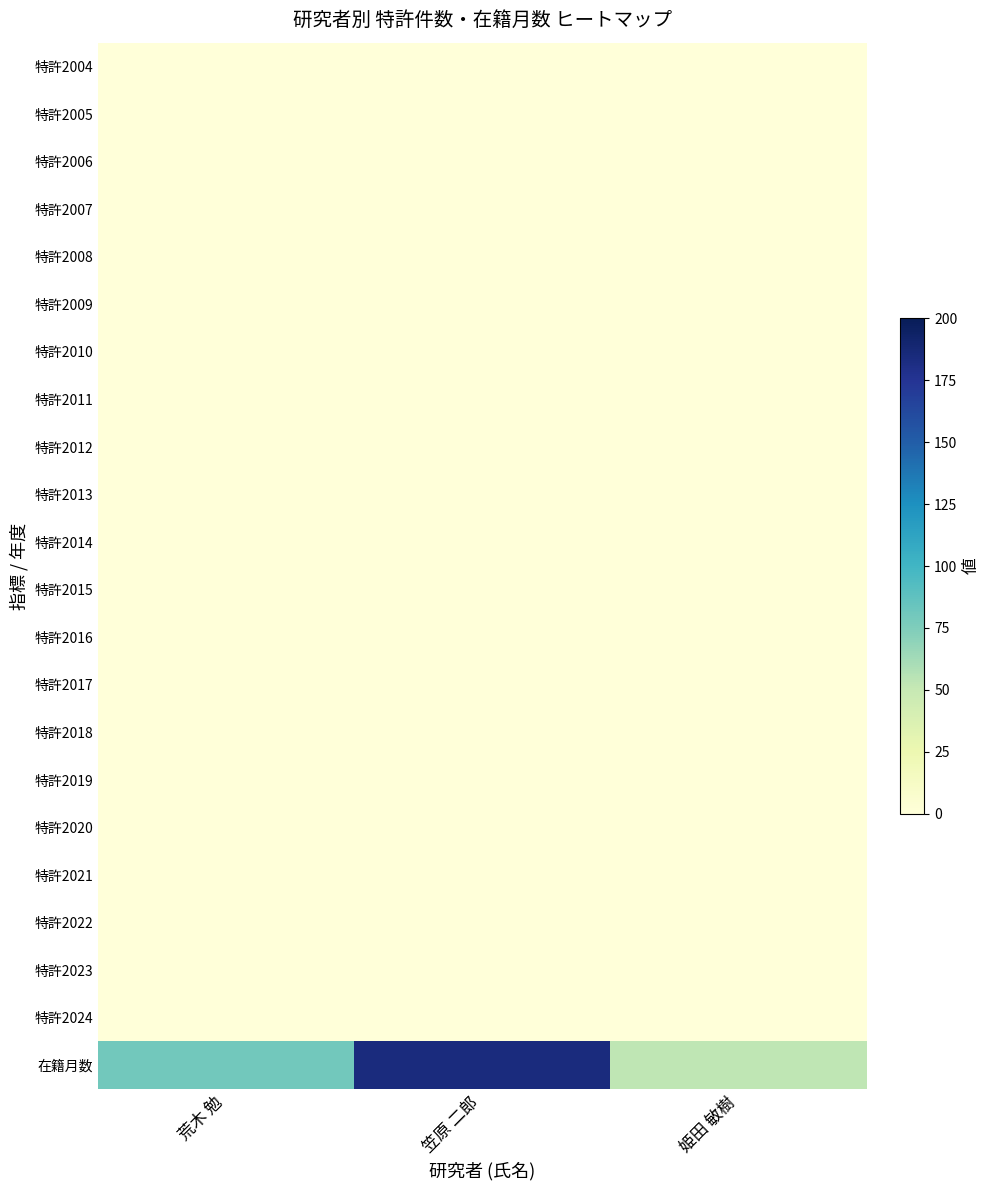

Reading right to left, what are all the values shown in this chart?

特許2004: 姫田 敏樹=0	笠原 二郎=0	荒木 勉=0
特許2005: 姫田 敏樹=0	笠原 二郎=0	荒木 勉=0
特許2006: 姫田 敏樹=0	笠原 二郎=0	荒木 勉=0
特許2007: 姫田 敏樹=0	笠原 二郎=0	荒木 勉=0
特許2008: 姫田 敏樹=0	笠原 二郎=0	荒木 勉=0
特許2009: 姫田 敏樹=0	笠原 二郎=0	荒木 勉=0
特許2010: 姫田 敏樹=0	笠原 二郎=0	荒木 勉=0
特許2011: 姫田 敏樹=0	笠原 二郎=0	荒木 勉=0
特許2012: 姫田 敏樹=0	笠原 二郎=0	荒木 勉=0
特許2013: 姫田 敏樹=0	笠原 二郎=0	荒木 勉=0
特許2014: 姫田 敏樹=0	笠原 二郎=0	荒木 勉=0
特許2015: 姫田 敏樹=0	笠原 二郎=0	荒木 勉=0
特許2016: 姫田 敏樹=0	笠原 二郎=0	荒木 勉=0
特許2017: 姫田 敏樹=0	笠原 二郎=0	荒木 勉=0
特許2018: 姫田 敏樹=0	笠原 二郎=0	荒木 勉=0
特許2019: 姫田 敏樹=0	笠原 二郎=0	荒木 勉=0
特許2020: 姫田 敏樹=0	笠原 二郎=0	荒木 勉=0
特許2021: 姫田 敏樹=0	笠原 二郎=0	荒木 勉=0
特許2022: 姫田 敏樹=0	笠原 二郎=0	荒木 勉=0
特許2023: 姫田 敏樹=0	笠原 二郎=0	荒木 勉=0
特許2024: 姫田 敏樹=0	笠原 二郎=0	荒木 勉=0
在籍月数: 姫田 敏樹=53	笠原 二郎=184	荒木 勉=80